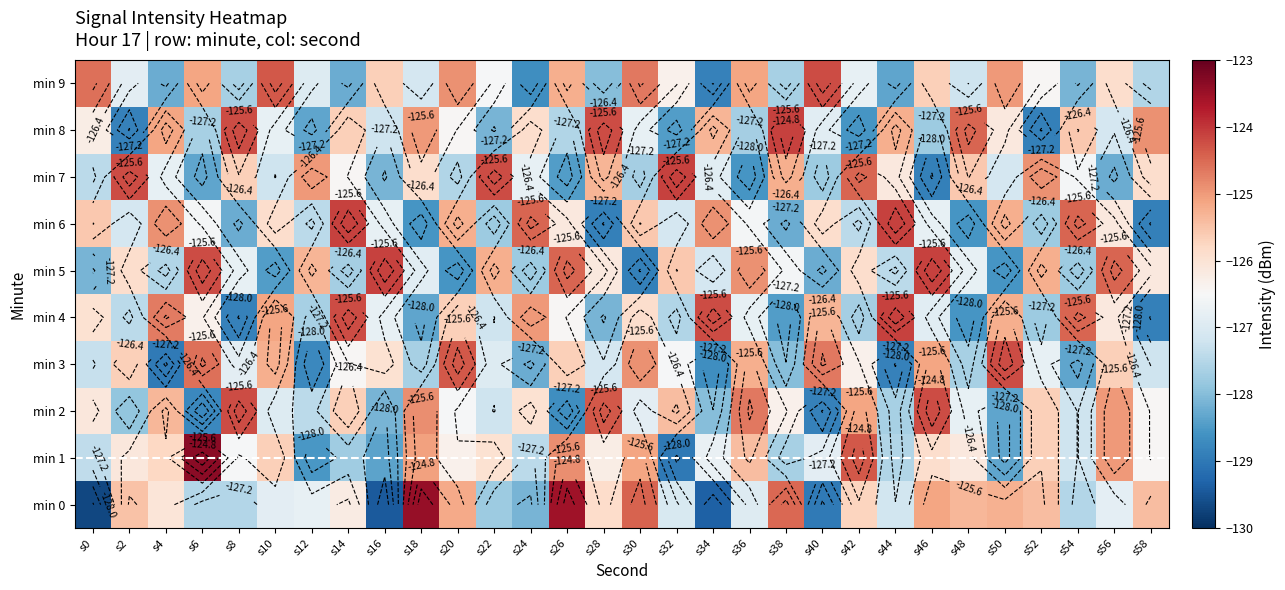

Which series has the widest spread of values?

min 0